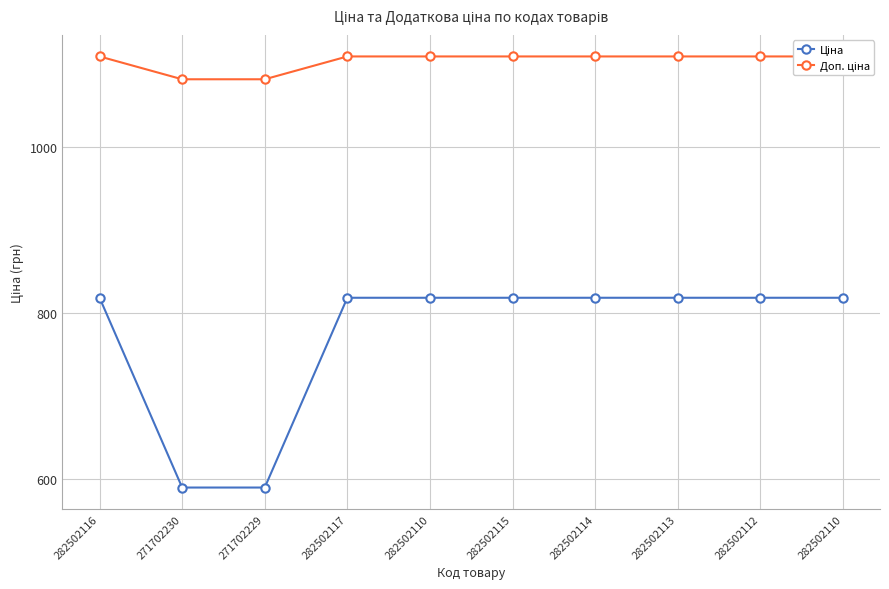

Which series has the largest range (max minus min)?

Ціна